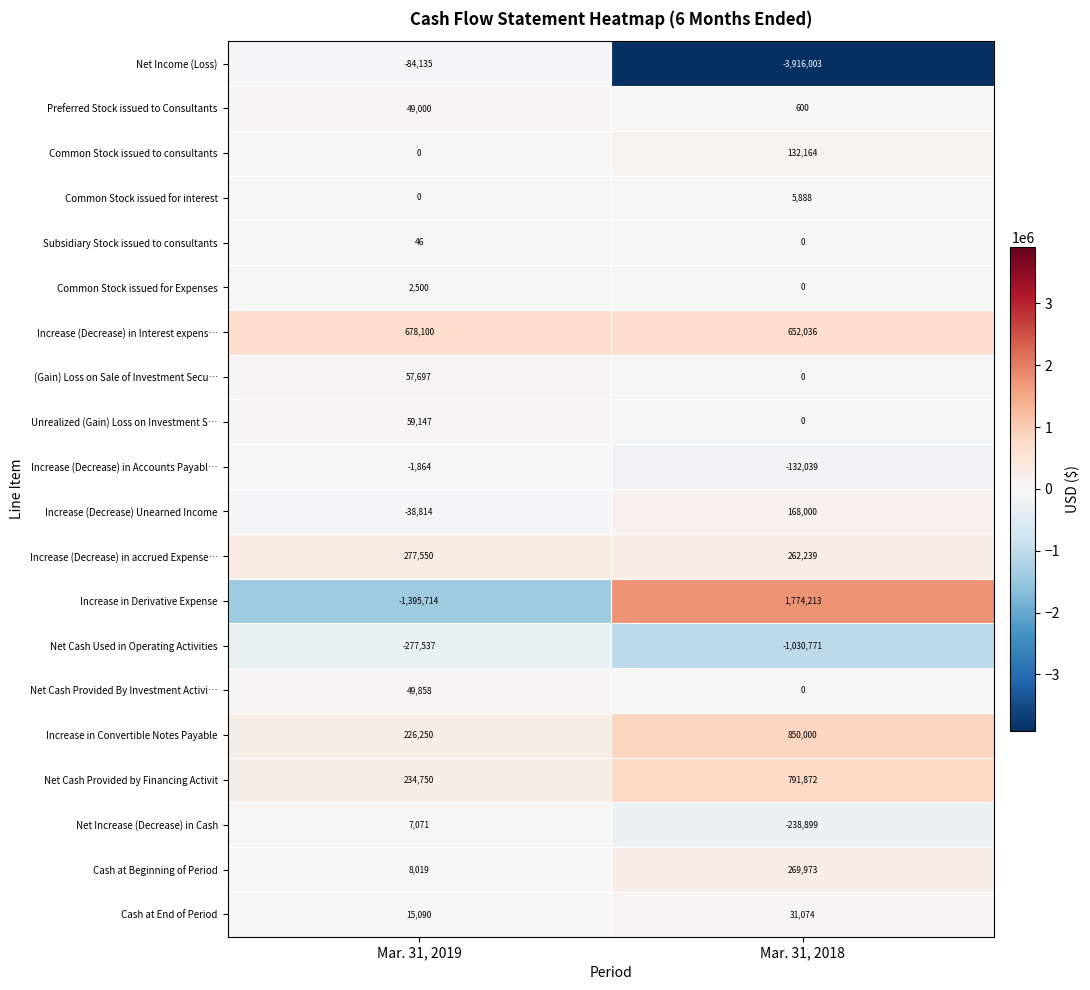

How many positive values does the Increase (Decrease) Unearned Income series have?

1